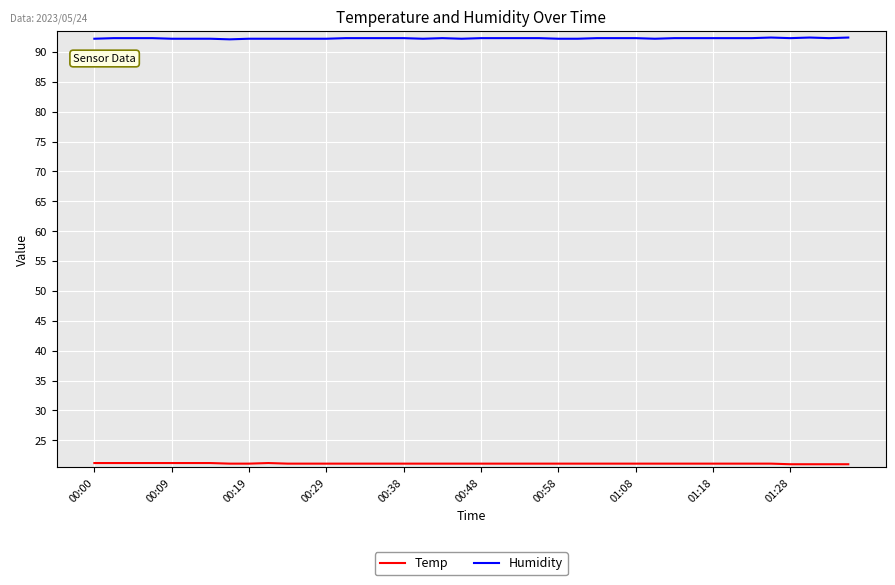

What is the minimum value shown in the chart?

21.0